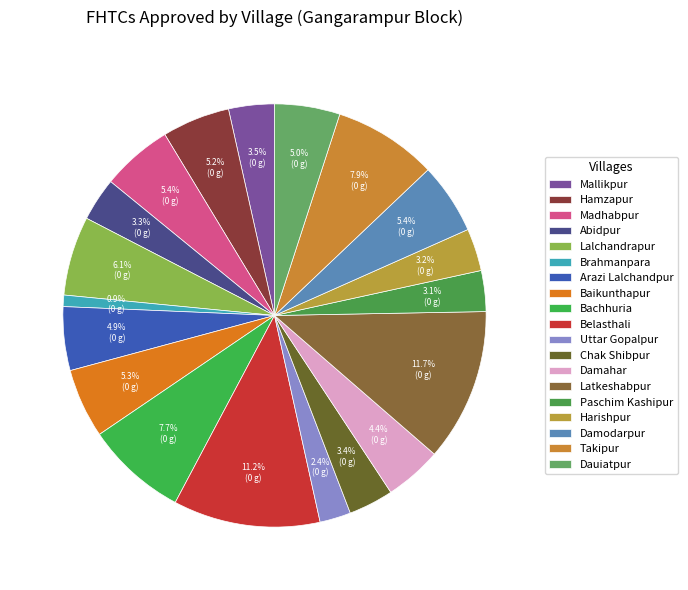

What is the ratio of the value at Mallikpur to the value at Hamzapur?

0.7